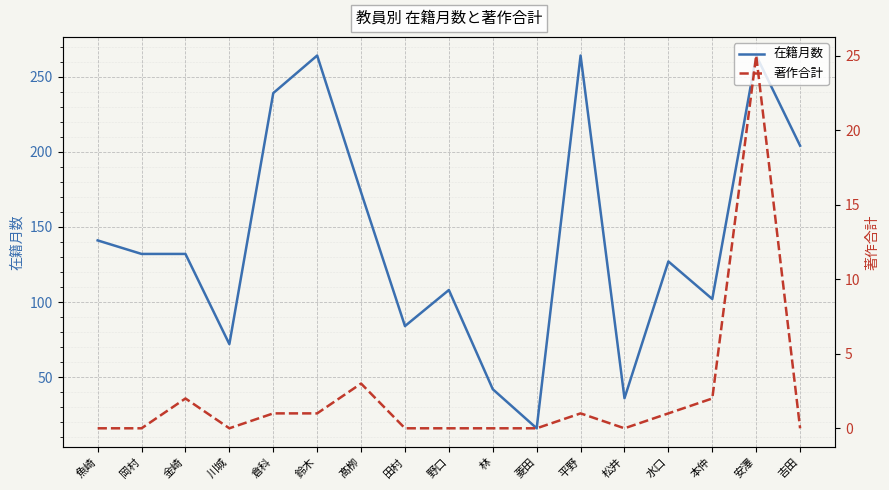

True or false: 著作合計 has more than 2 points higher than both neighbors.

True